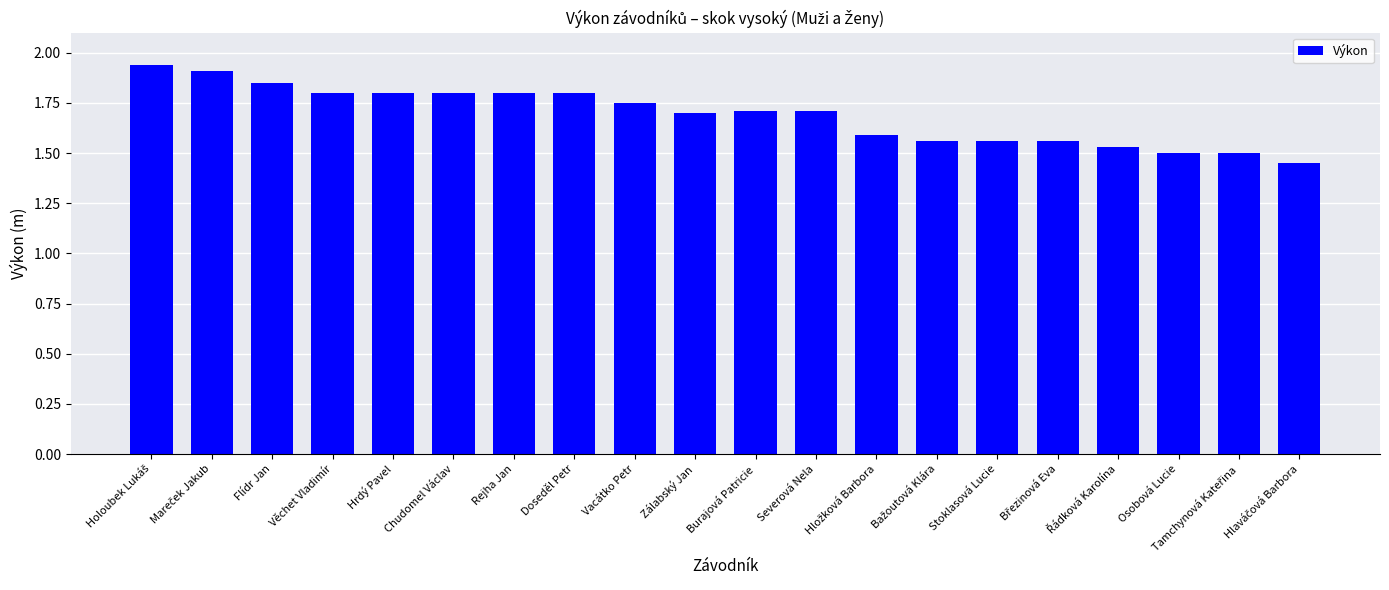

What is the difference between the maximum and second lowest values?

0.4